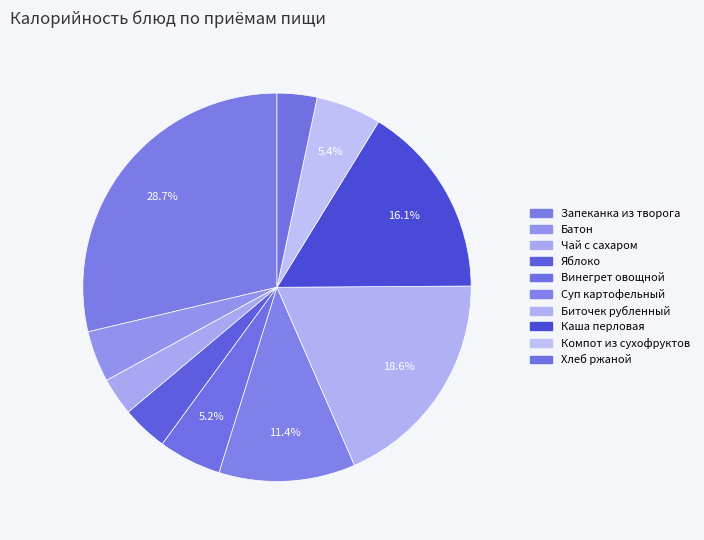

How many segments does this pie chart have?

10